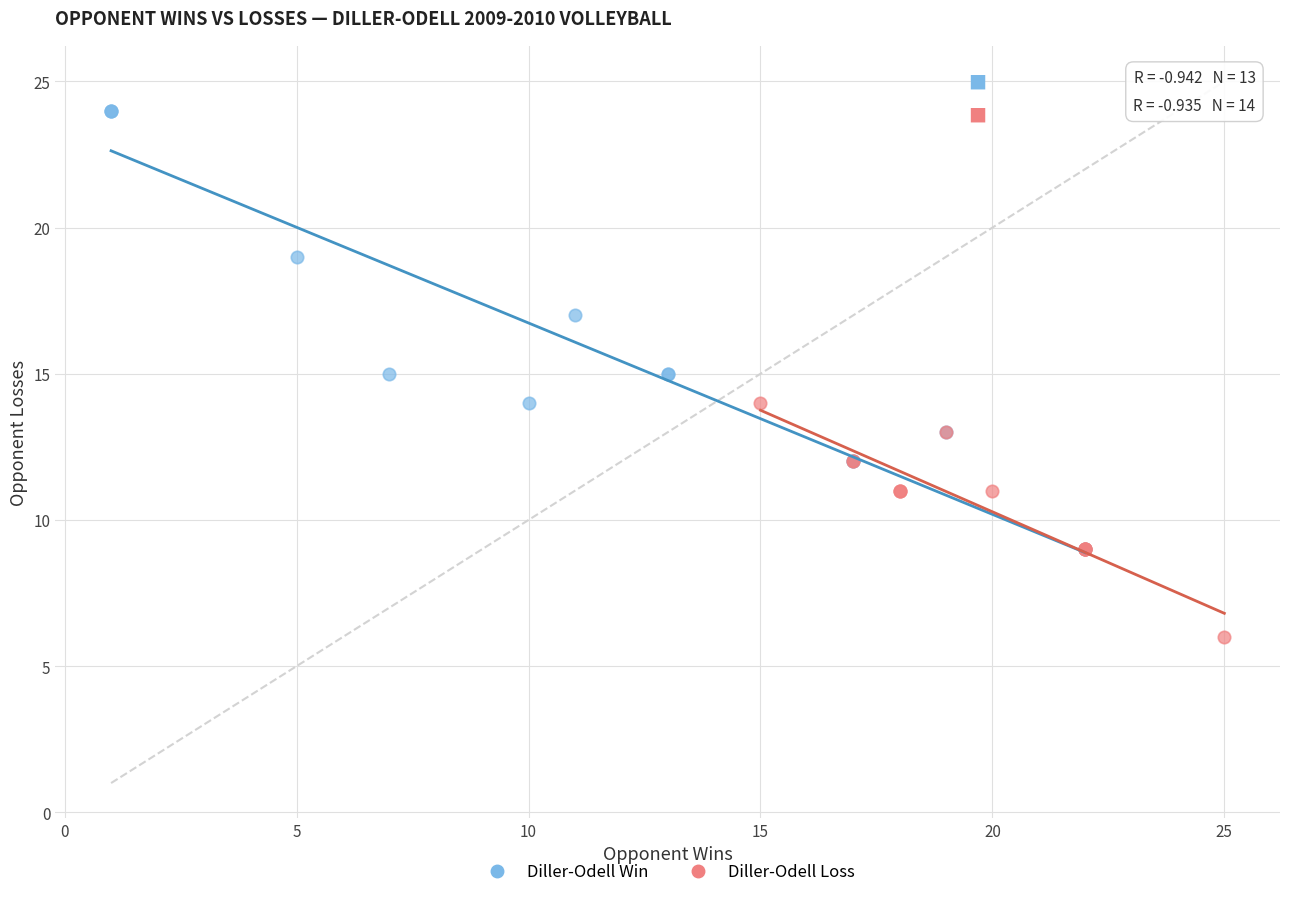

Which series has the widest spread of Y values?

Diller-Odell Win